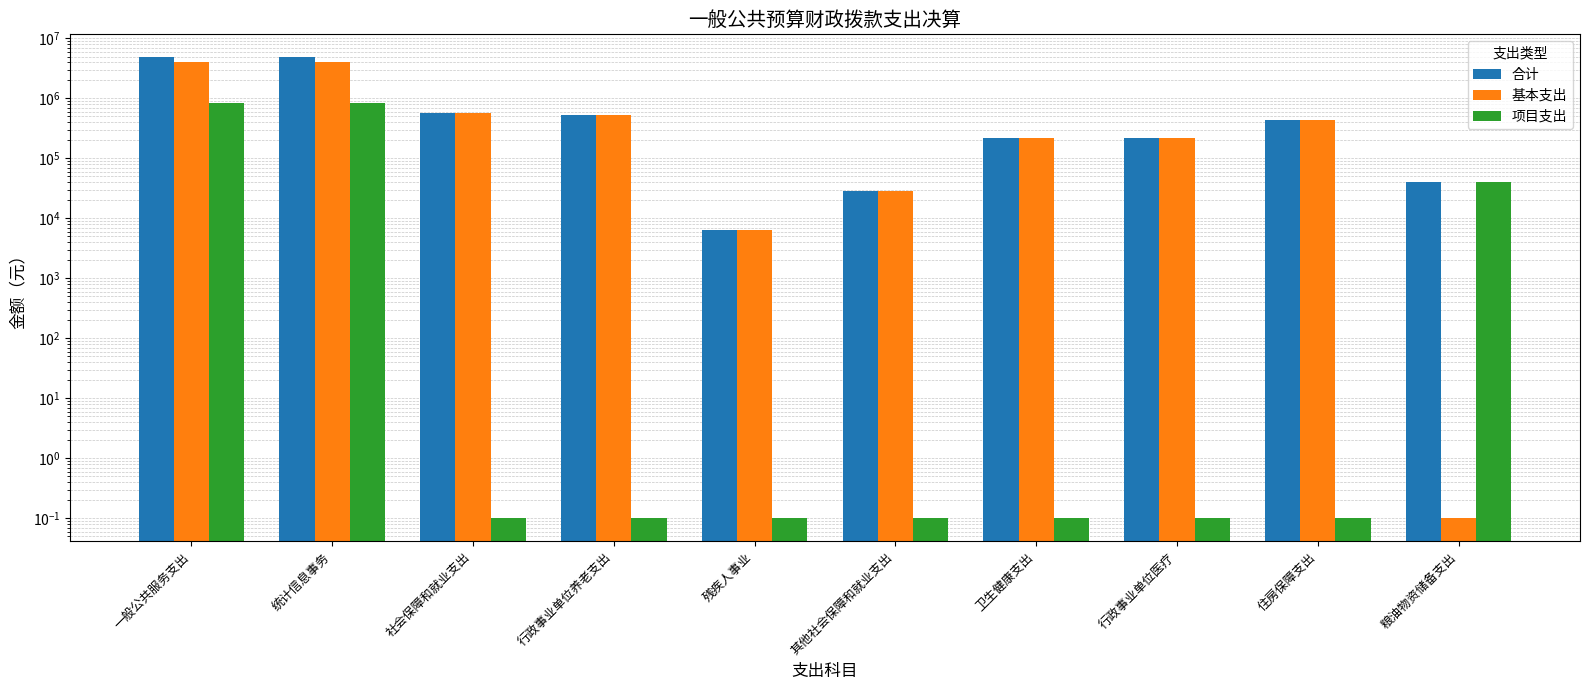

List the series in order of their peak value, lowest first.

项目支出, 基本支出, 合计